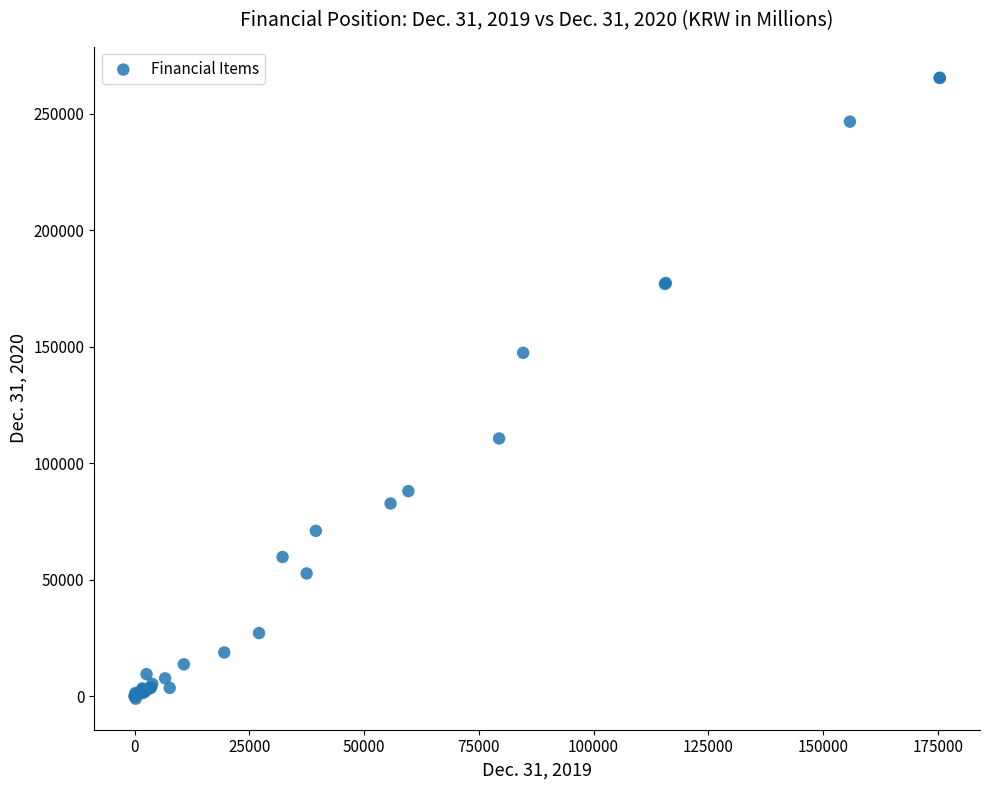

What Y value in the scatter plot is closest to 132163?

147371